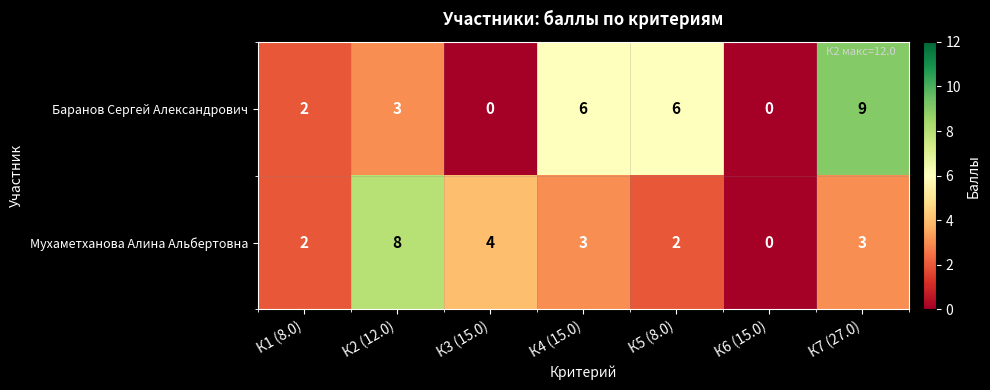

Between К3 (15.0) and К6 (15.0), which series saw the biggest shift?

Мухаметханова Алина Альбертовна